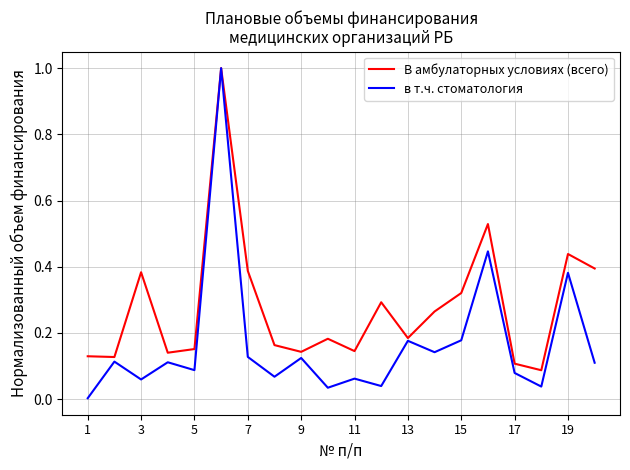

List the series in order of their overall mean, highest first.

В амбулаторных условиях (всего), в т.ч. стоматология